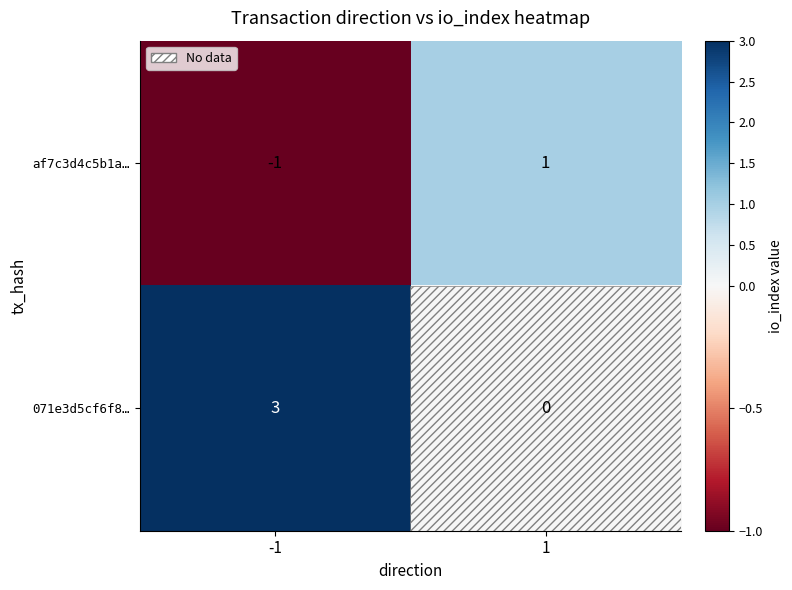

Which series has the largest range (max minus min)?

071e3d5cf6f8…